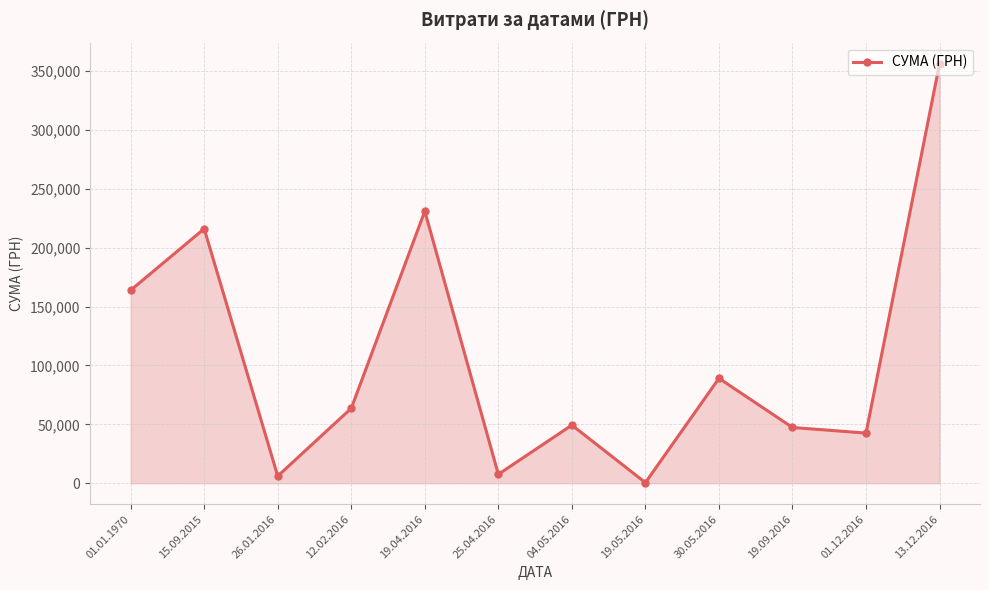

What is the average value?

106129.8